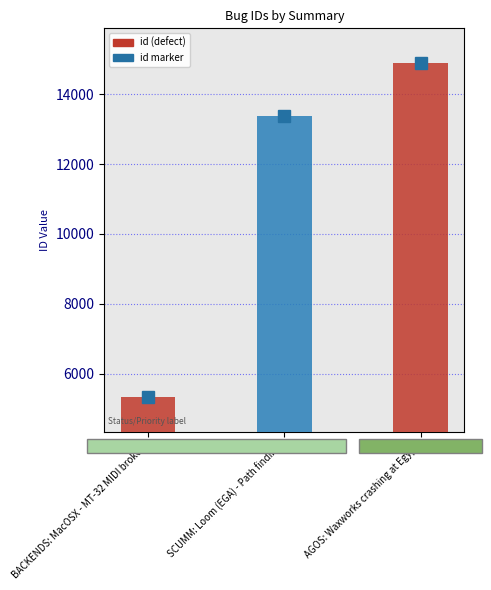

True or false: the data shows 9281 at BACKENDS: MacOSX - MT-32 MIDI broken.

False